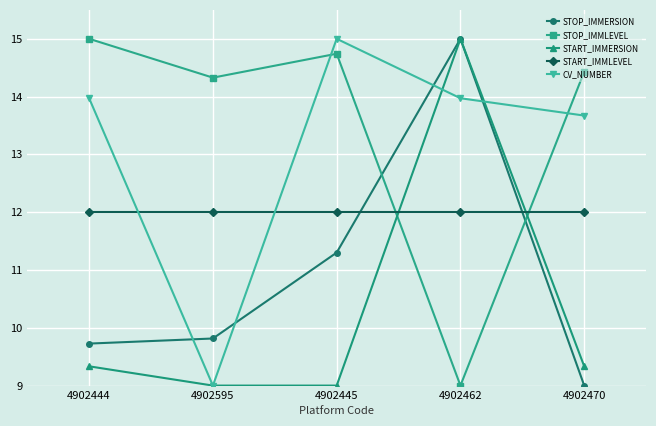

In STOP_IMMERSION, how many points are higher than both neighbors (excluding endpoints)?

1